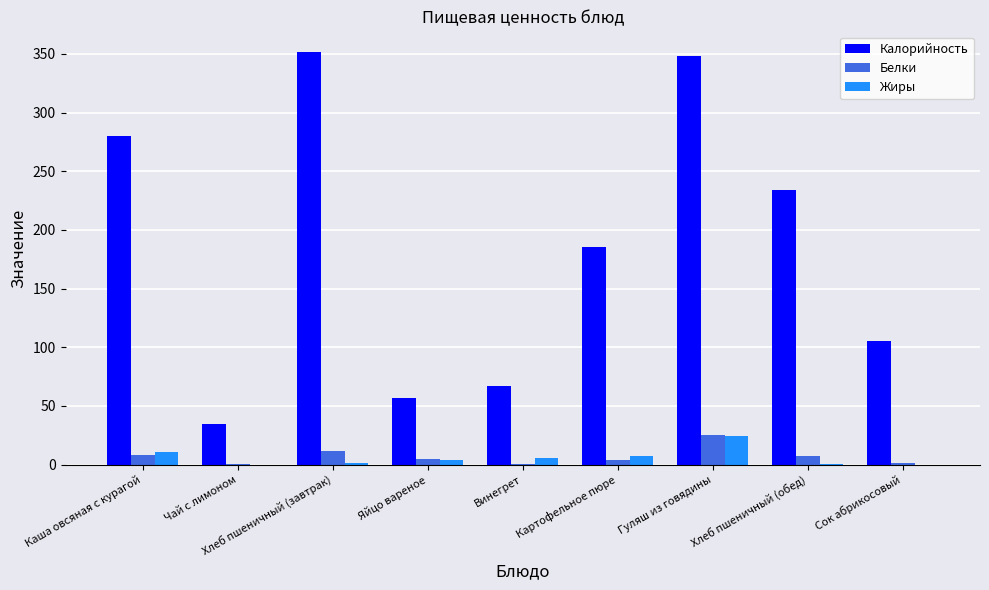

How many groups of bars are there?

9